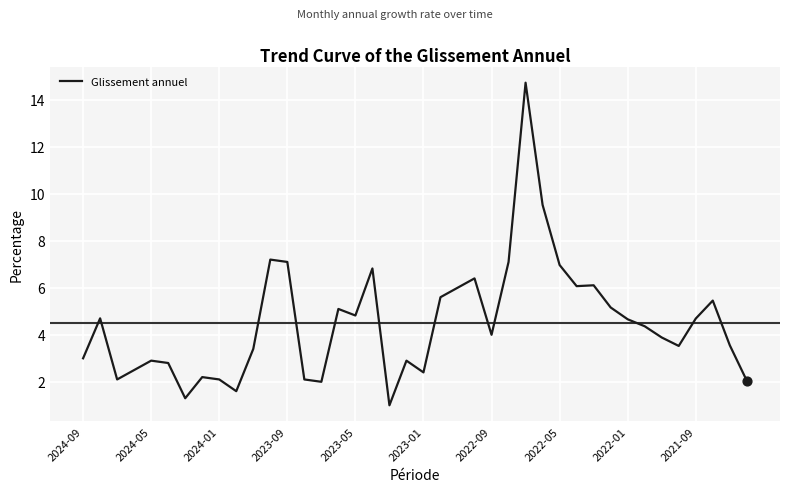

What is the smallest value displayed?

1.0